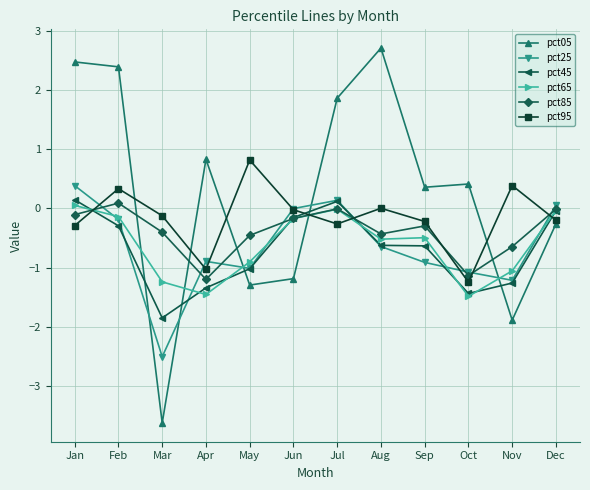

How many values in pct05 are above zero?

7